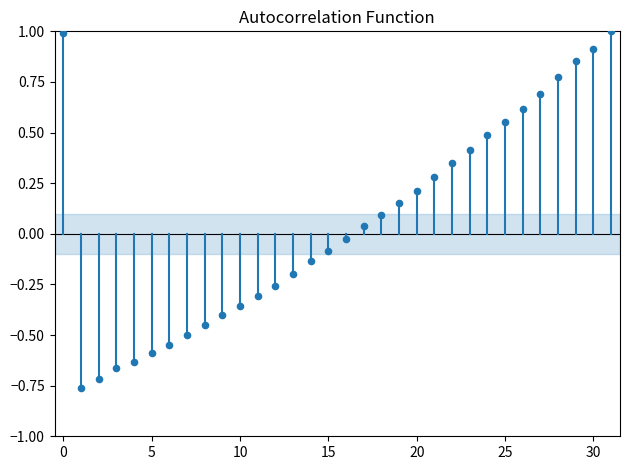

What is the range of Y values (max minus min)?

1.8